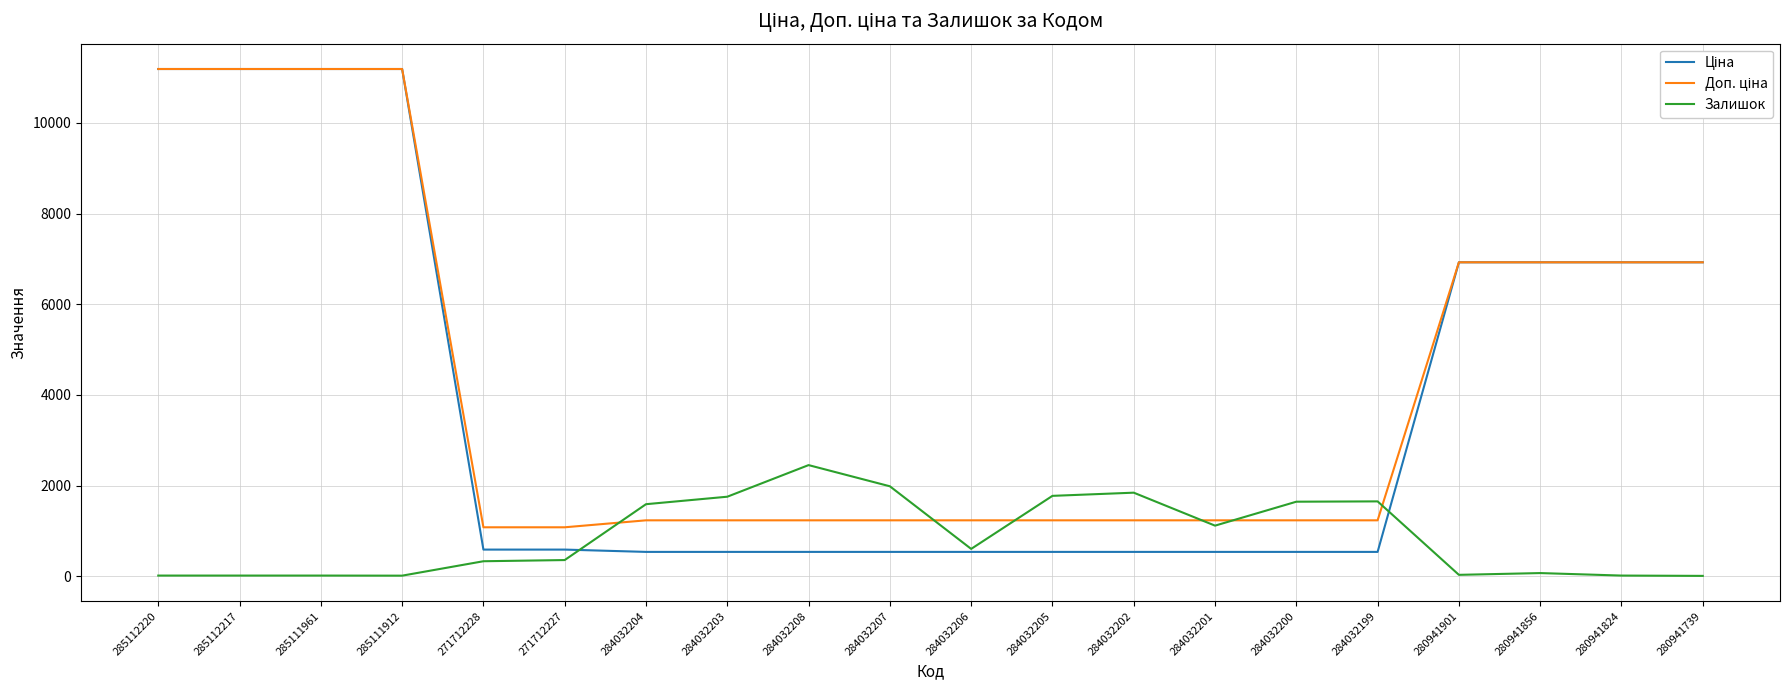

What is the difference between the highest and lowest values at 284032203?

1217.0